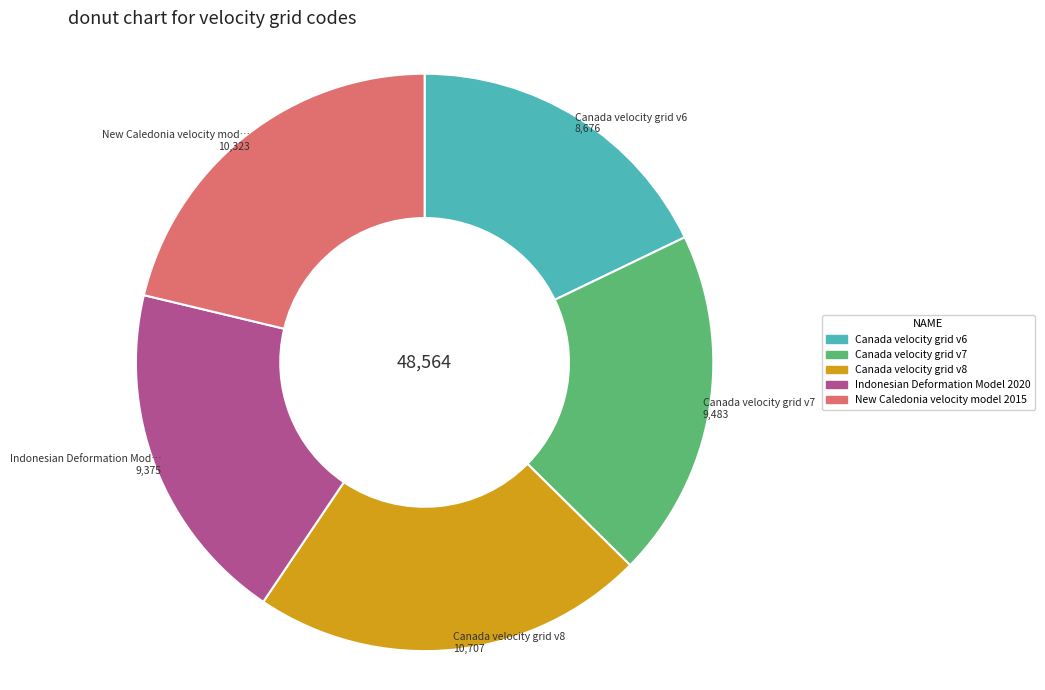

Does any single category account for the majority?

No